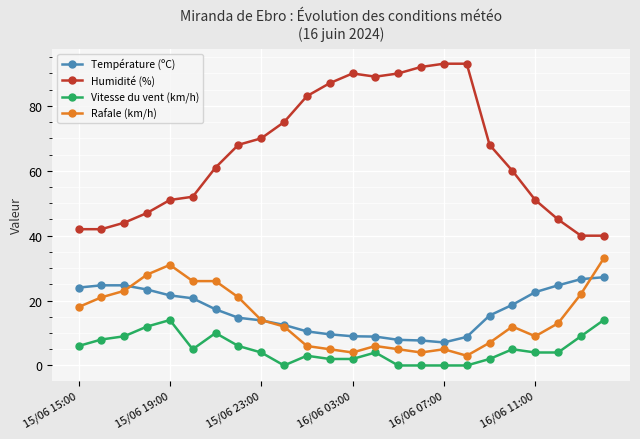

What is the highest value of the Température (ºC) series?

27.2